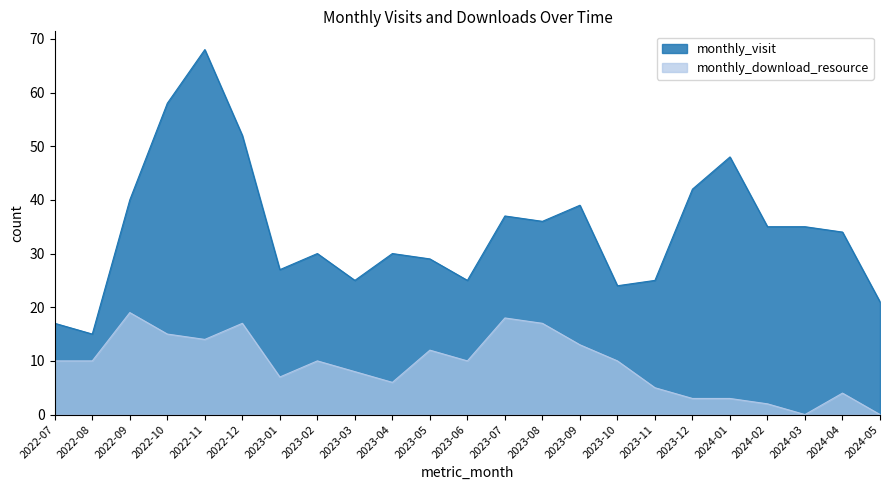

The monthly_download_resource series shows 19 at 2022-09. True or false?

True